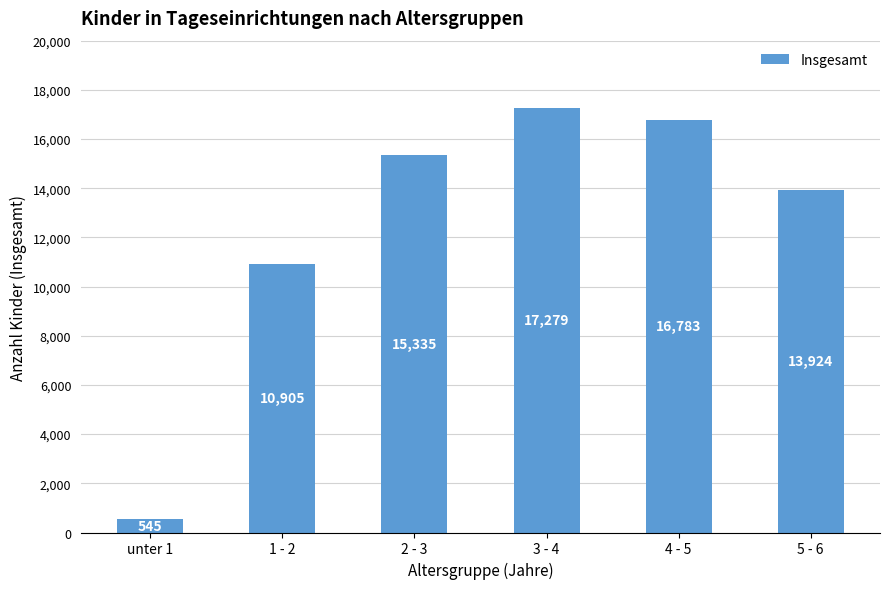

How many bars are there in total?

6